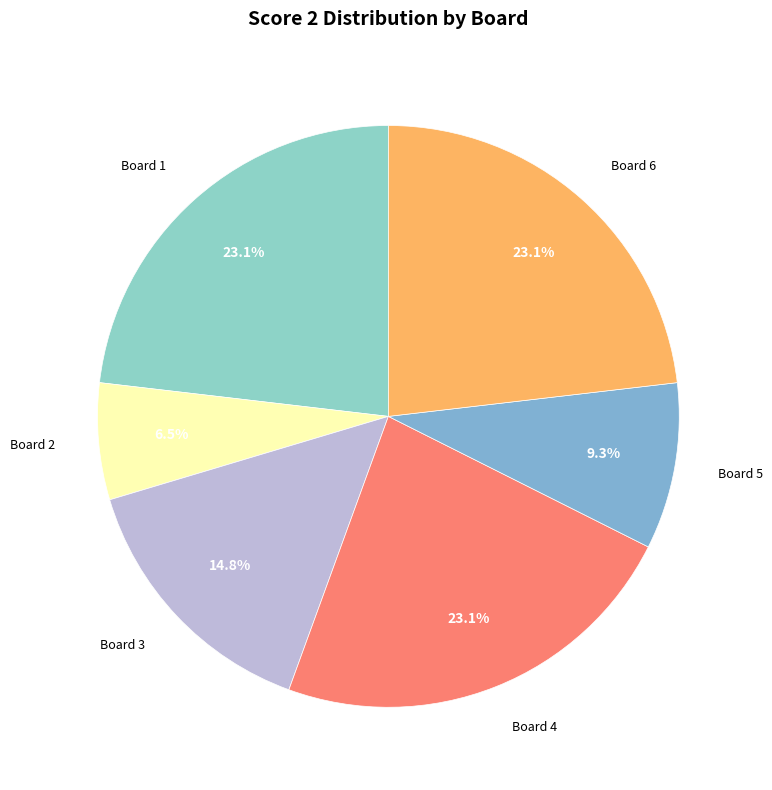

The Board 1 slice represents 31% of the pie. True or false?

False